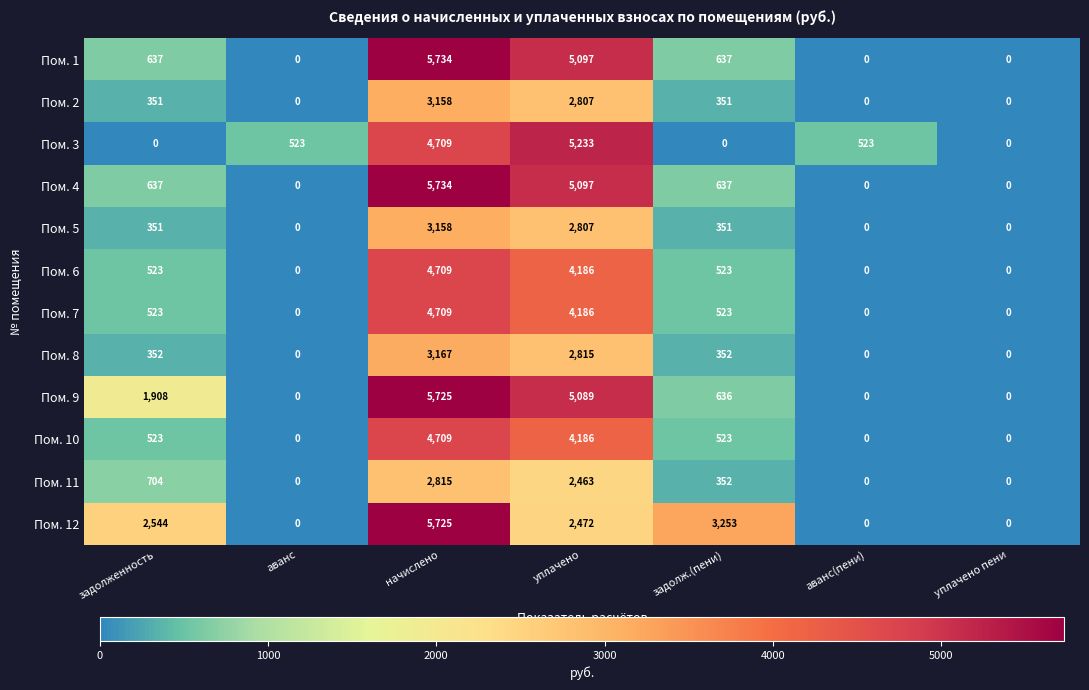

At how many categories does at least one series exceed 1270?

4